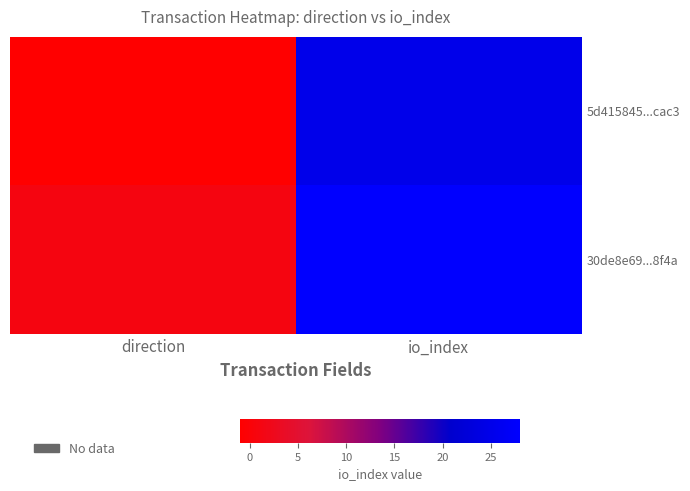

What is the greatest value displayed?

28